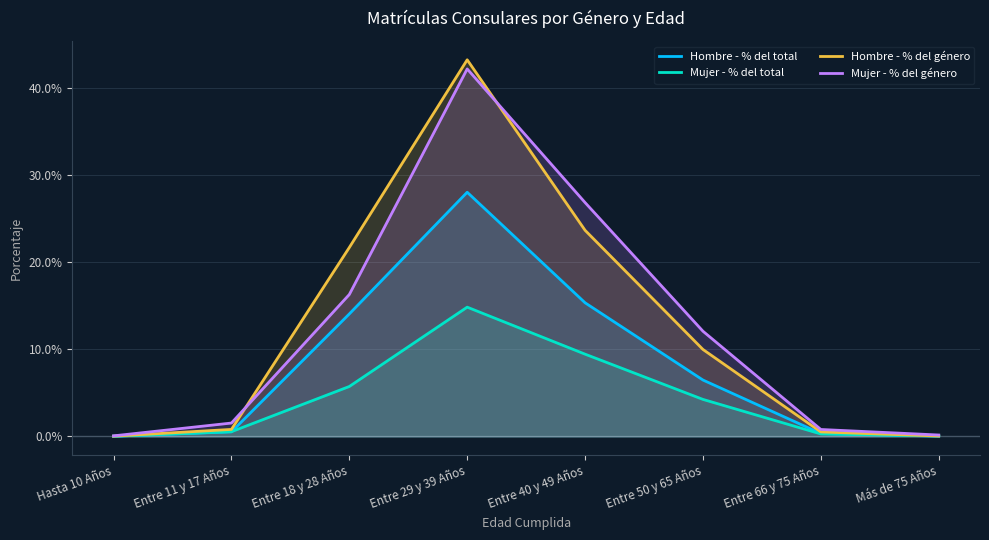

Rank the categories by Hombre - % del género value from lowest to highest.

Hasta 10 Años, Más de 75 Años, Entre 66 y 75 Años, Entre 11 y 17 Años, Entre 50 y 65 Años, Entre 18 y 28 Años, Entre 40 y 49 Años, Entre 29 y 39 Años